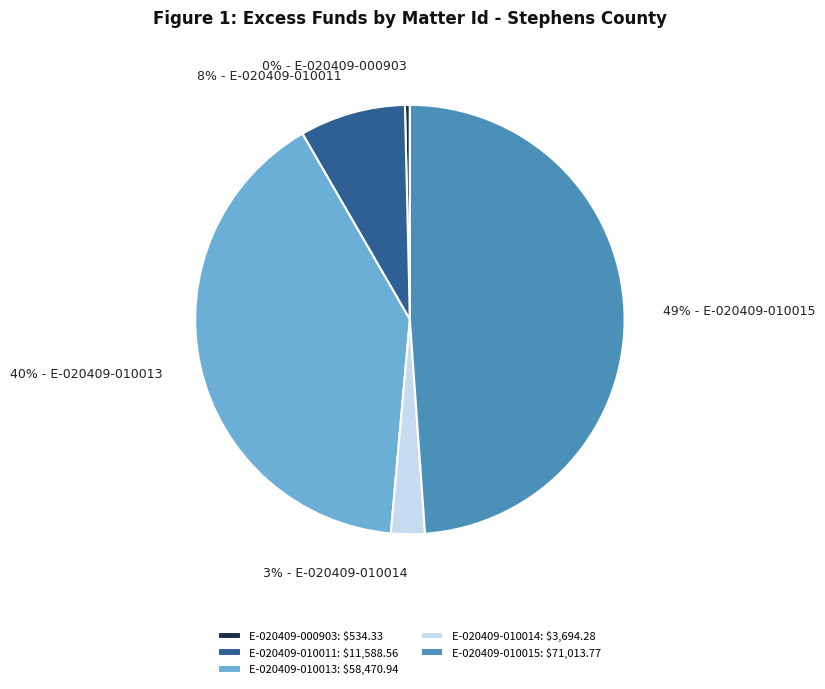

Is E-020409-010013 the majority of the pie?

No